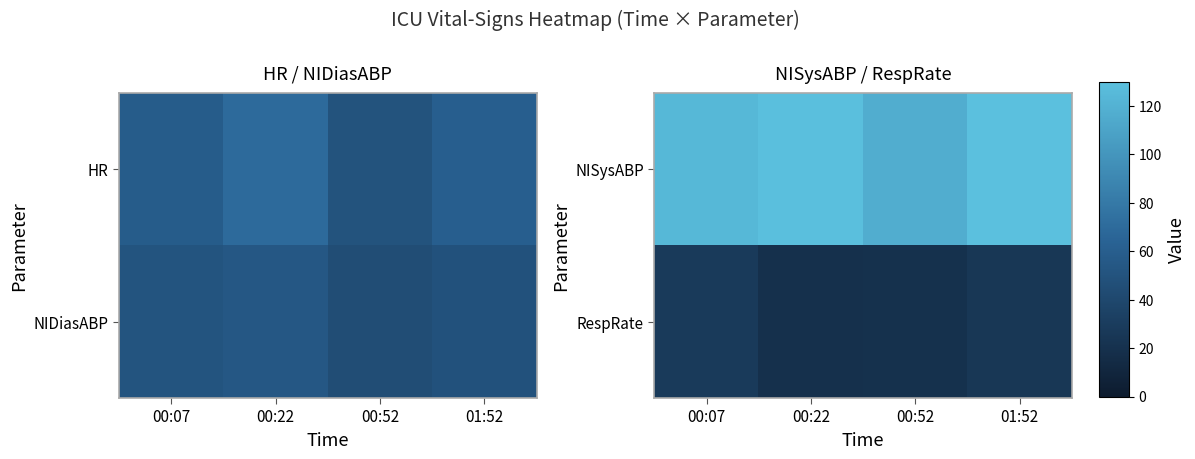

Is the value of NISysABP at 01:52 greater than the value of RespRate at 00:52?

Yes